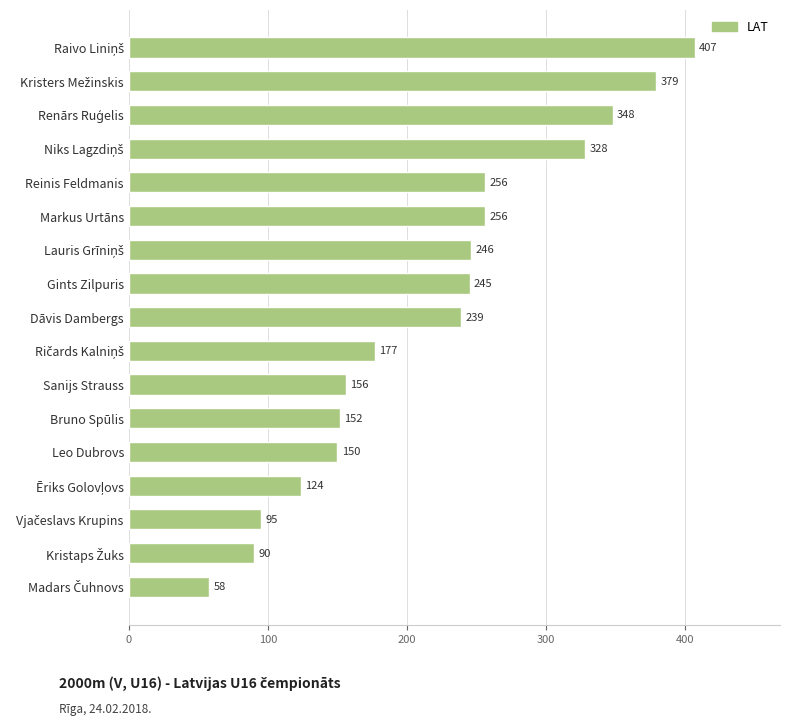

Which has a higher value, Sanijs Strauss or Leo Dubrovs?

Sanijs Strauss